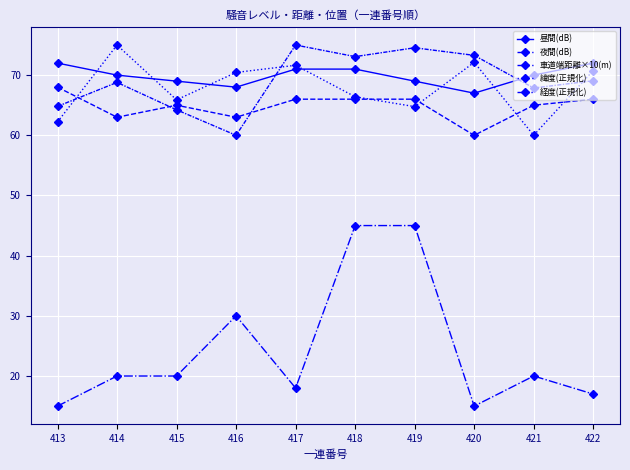

How many categories are shown in the chart?

10